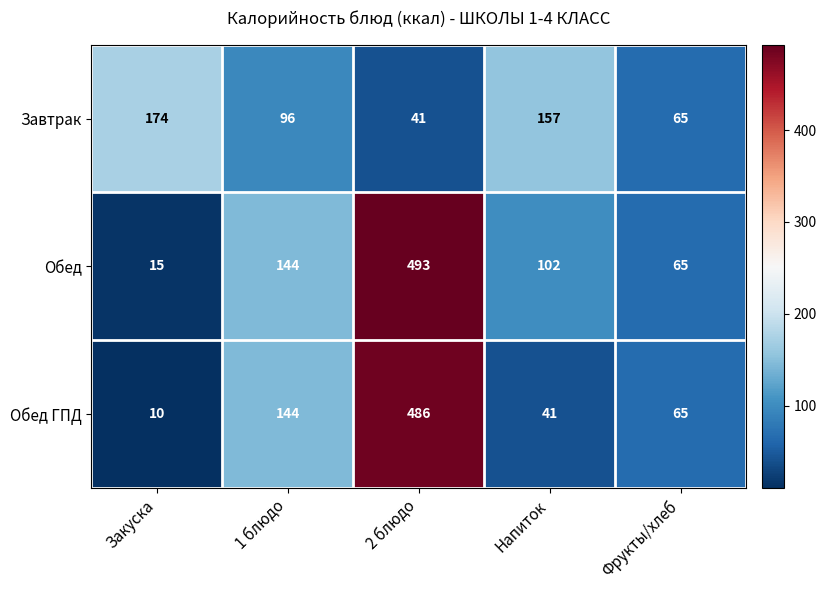

How many series are shown in this chart?

3